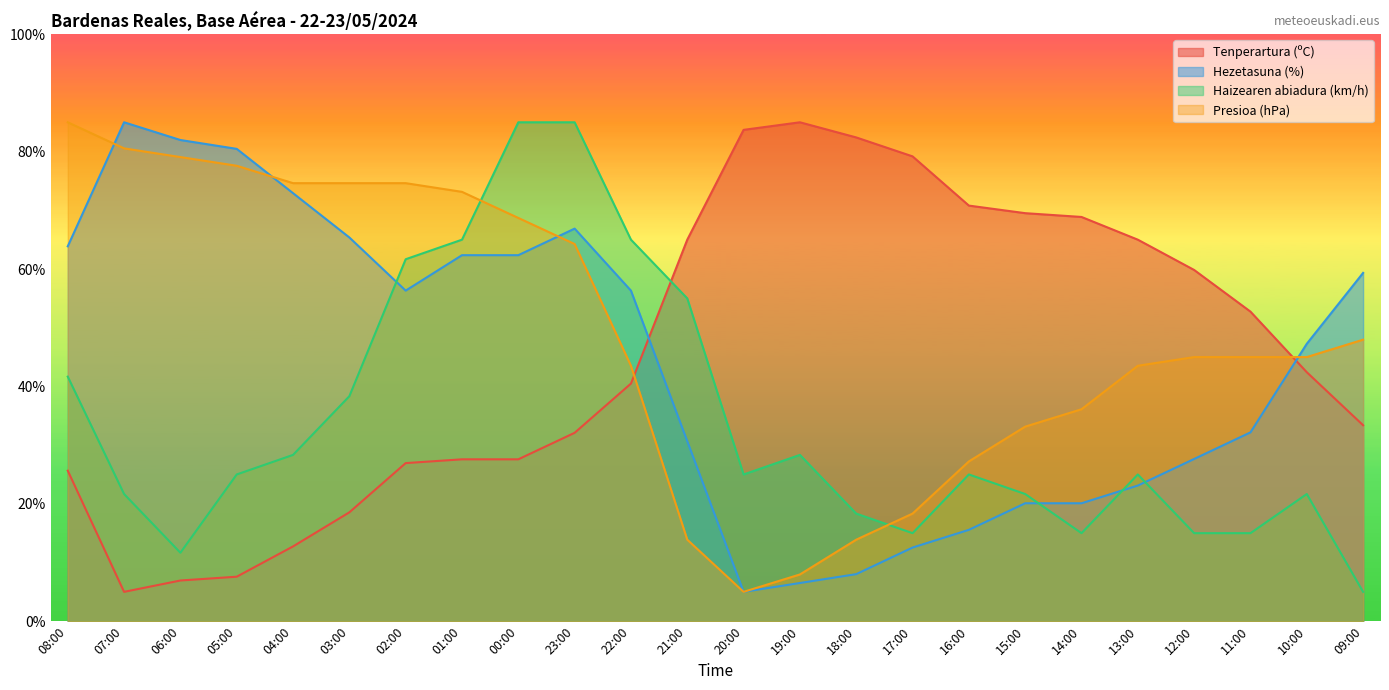

Read the Hezetasuna (%) value at 11:00.

32.2